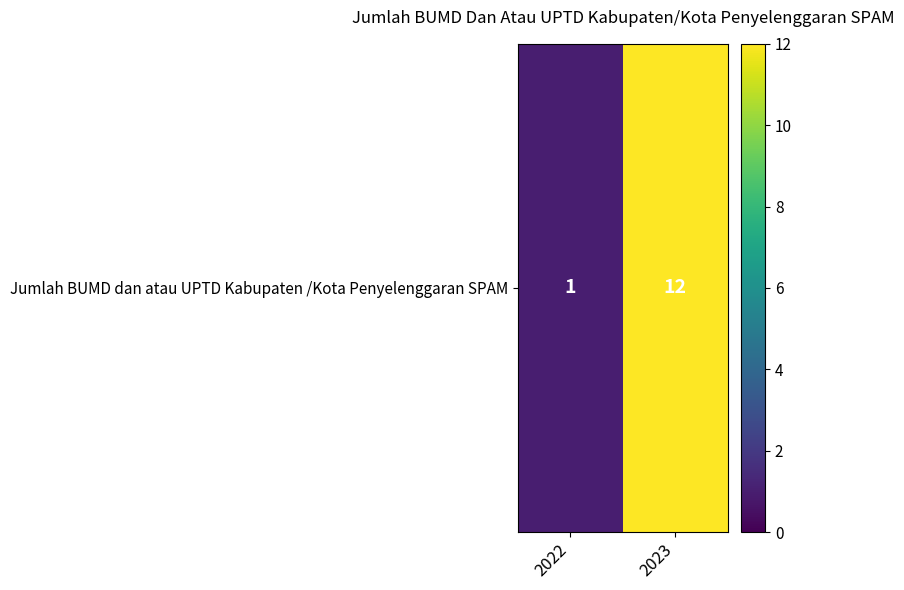

What is the approximate value at 2022?

1